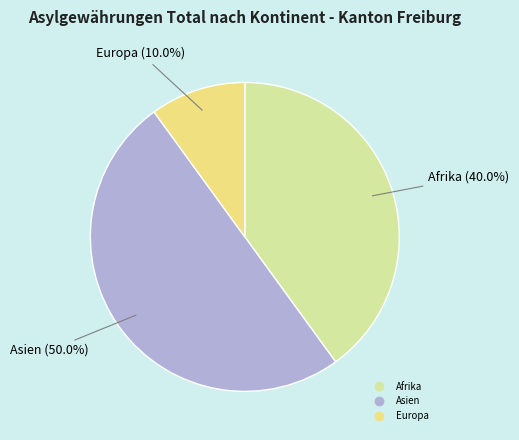

Is it true that Asien is 63% of the pie?

False